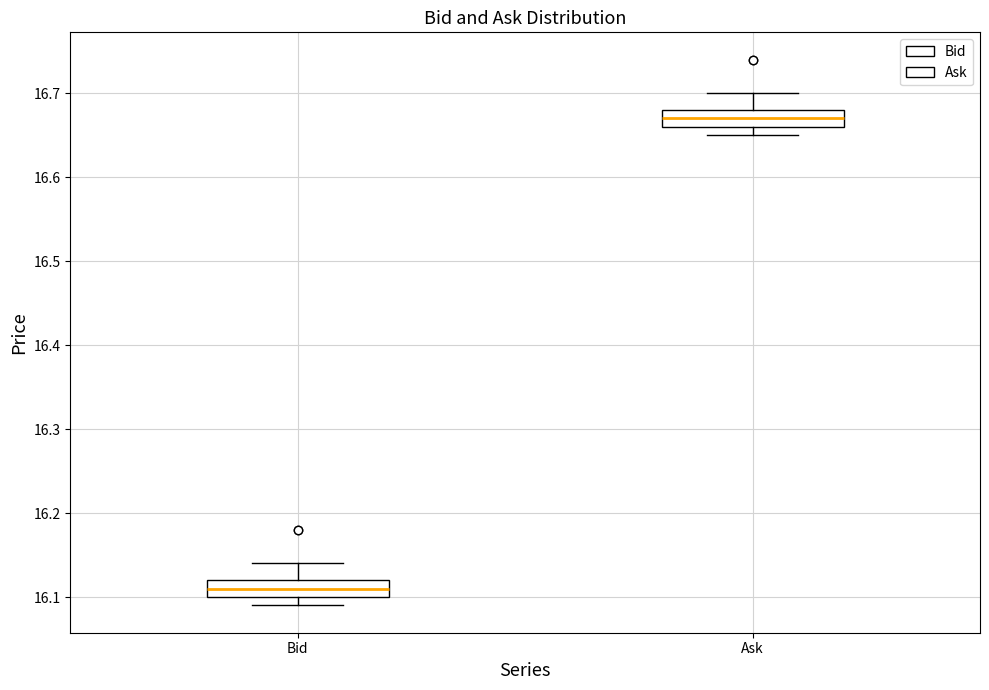

Reading left to right, read every box against the y-axis: the position of its median line, the range the box covers, and the ends of its whiskers. The values are not printed on the chart, so give them approximately, as read against the axis.

Bid: median 16.11, box 16.10 to 16.12, whiskers 16.09 to 16.14
Ask: median 16.67, box 16.66 to 16.68, whiskers 16.65 to 16.70